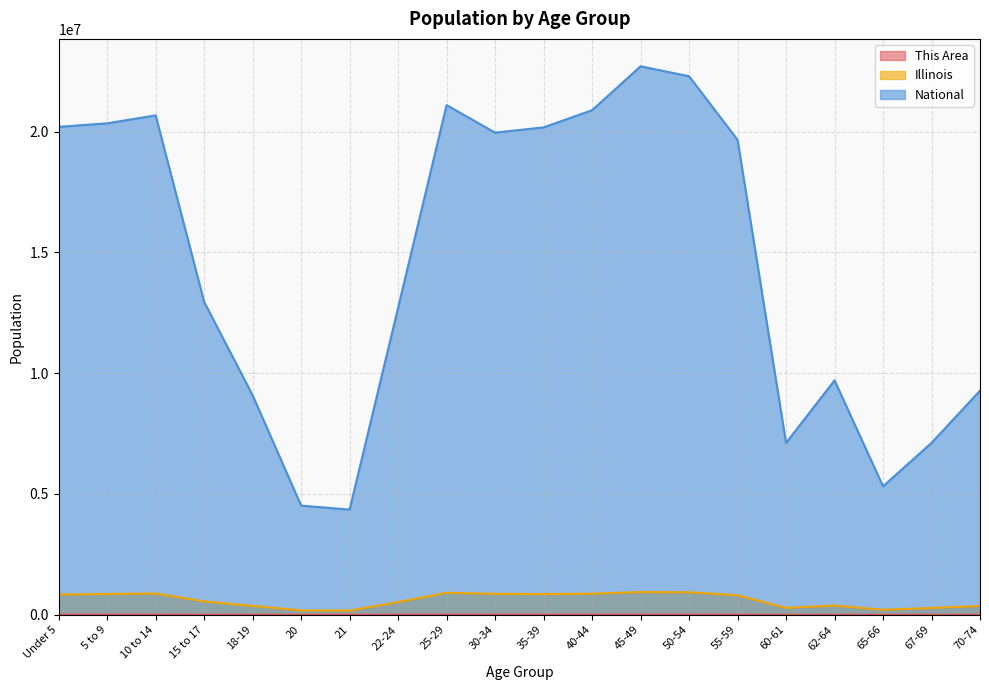

Reading left to right, list all the values displayed in this chart.

This Area: 7785	7859	7526	4628	6370	3733	4027	9190	9238	7429	7100	7138	7969	7604	6532	2262	2979	1638	2206	2793
Illinois: 835577	859405	879448	554749	367343	179613	172795	526556	910273	865684	855790	870100	940094	930785	807778	284180	381249	205270	279790	364475
National: 20201362	20348657	20677194	12954254	9086089	4519129	4354294	12712576	21101849	19962099	20179642	20890964	22708591	22298125	19664805	7113727	9704197	5319902	7115361	9278166